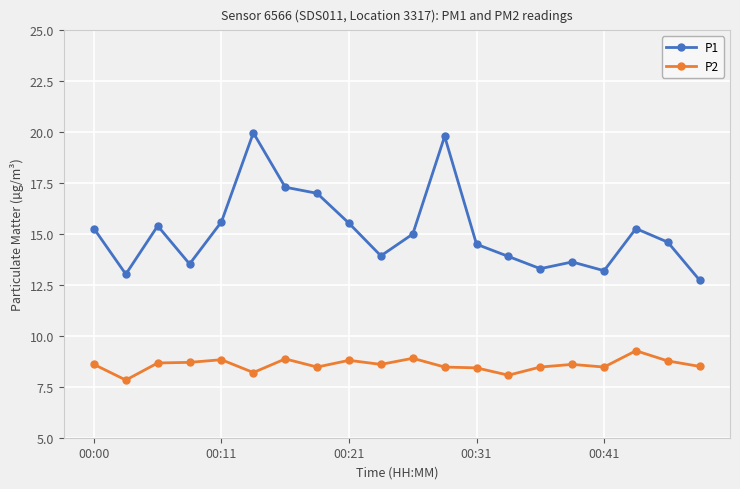

What is the minimum value shown in the chart?

7.8